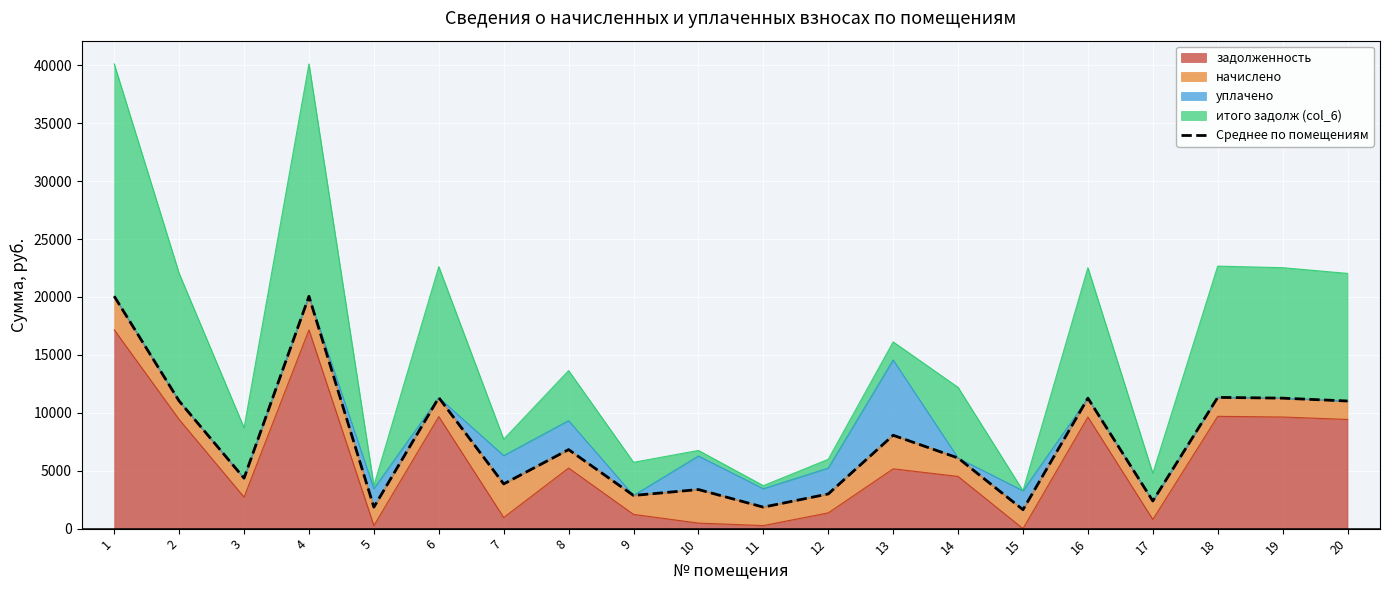

Reading left to right, what are all the values shown in this chart?

1=20061.4	2=11018.0	3=4354.6	4=20061.4	5=1856.4	6=11309.8	7=3859.4	8=6823.2	9=2863.7	10=3375.2	11=1855.7	12=2993.8	13=8061.4	14=6098.2	15=1635.0	16=11264.9	17=2386.3	18=11332.2	19=11264.9	20=11018.0